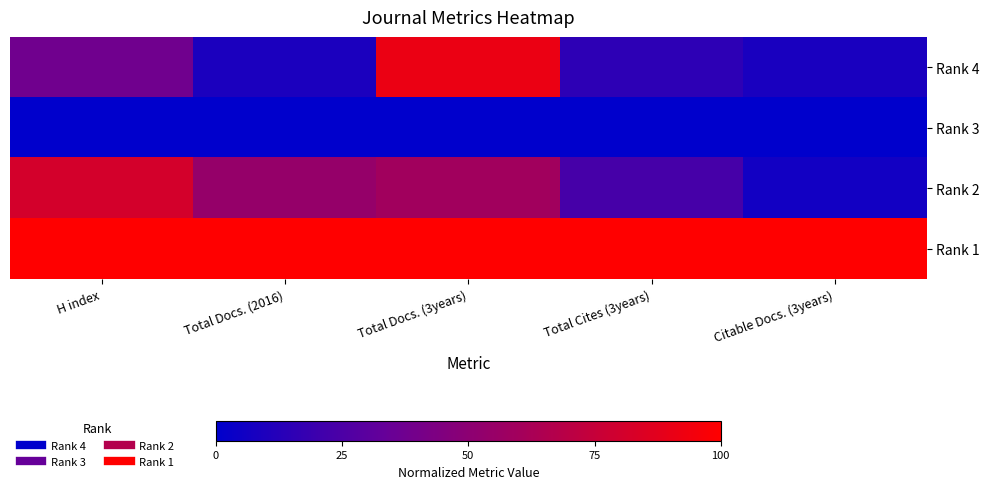

Which series has the widest spread of values?

Rank 4